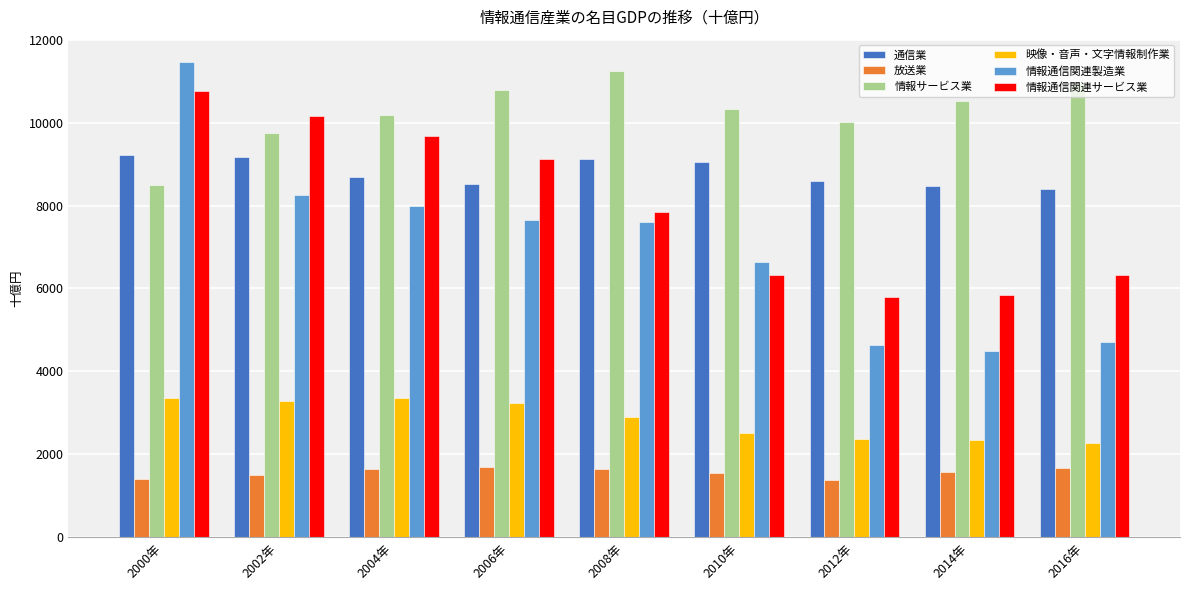

What is the difference between the highest and lowest values at 2002年?

8655